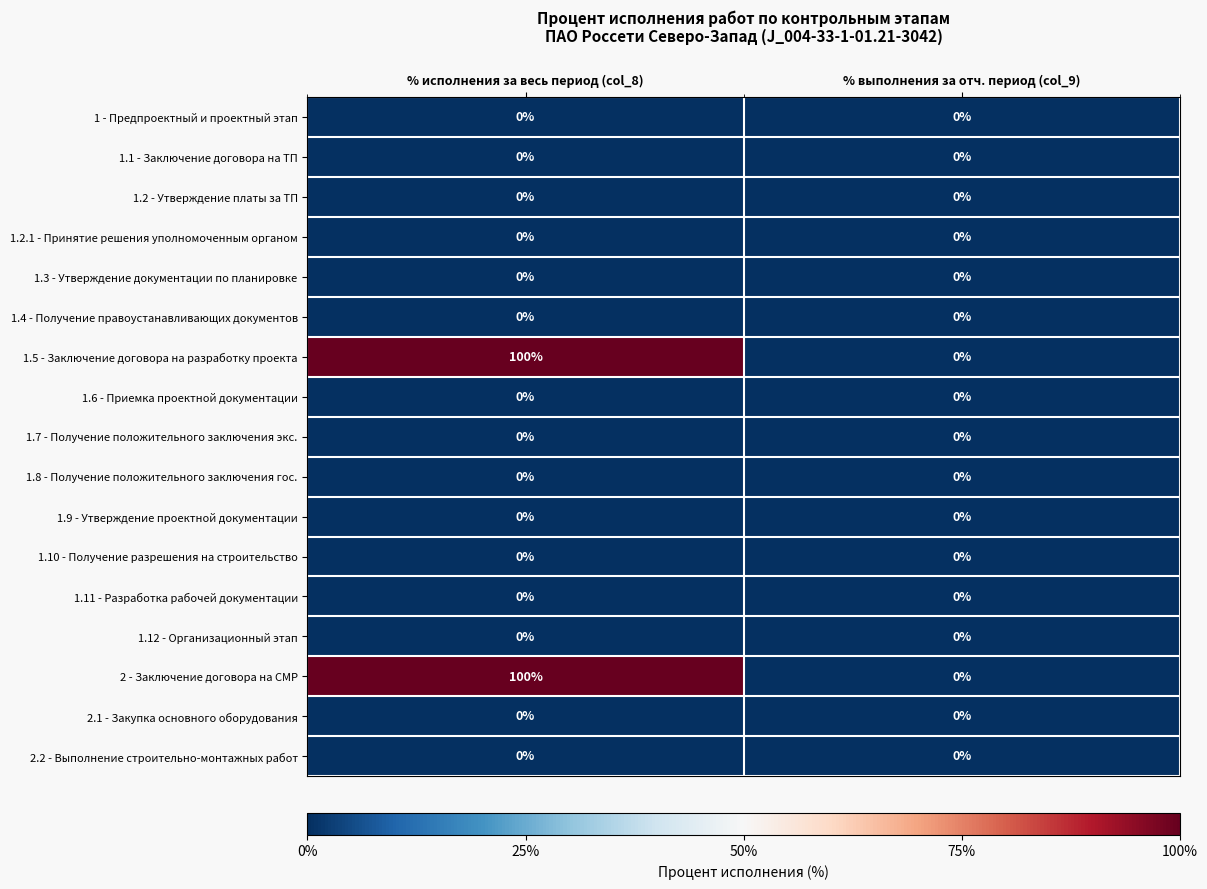

True or false: 2 - Заключение договора на СМР has a value of 0 at % выполнения за отч. период (col_9).

True